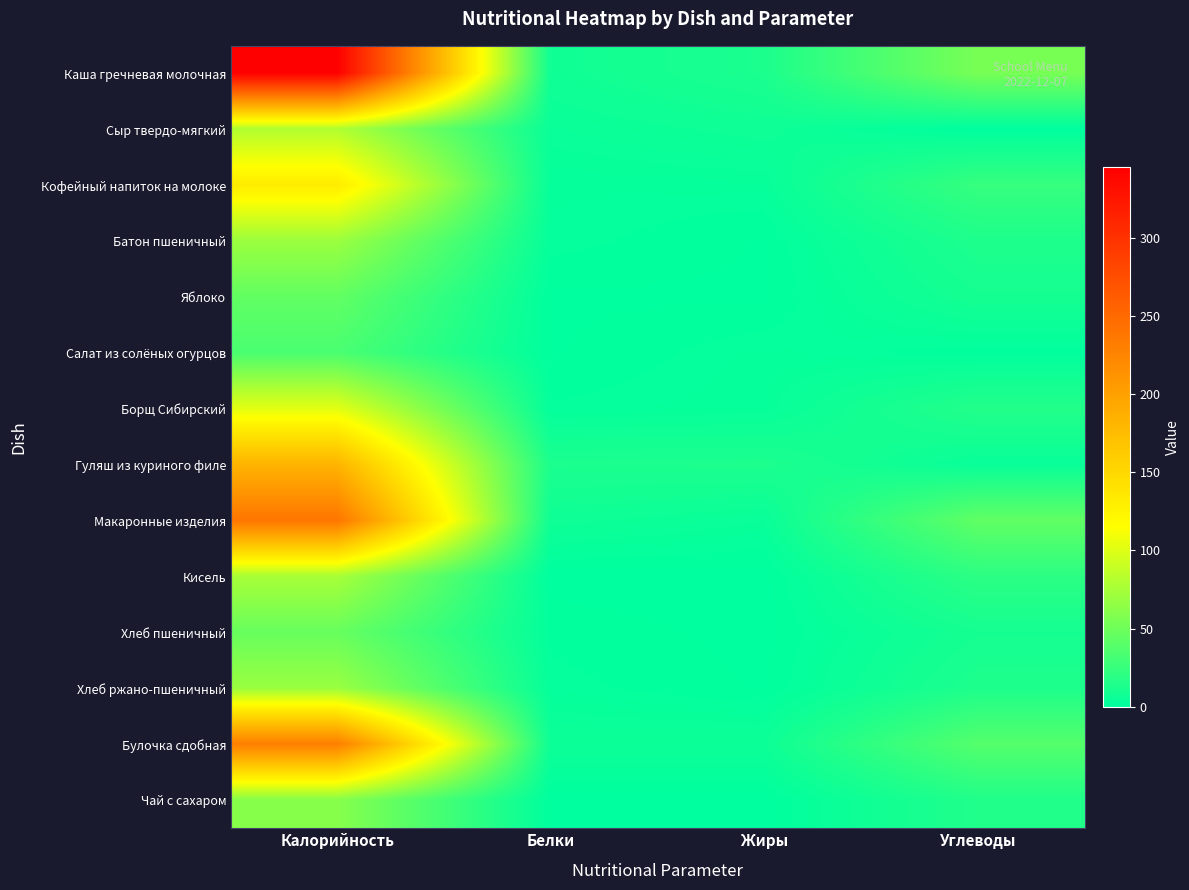

What is the total value across all series at Углеводы?

264.0